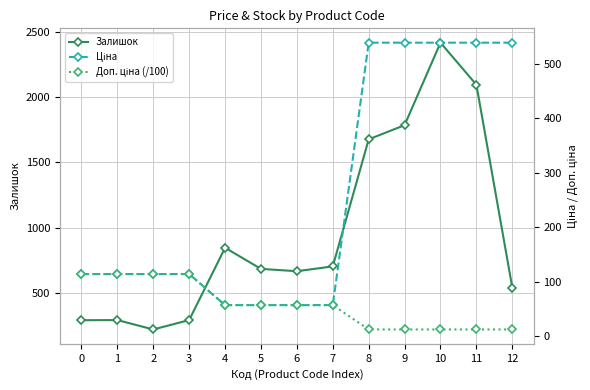

What value does the Ціна series have at 1?

114.1